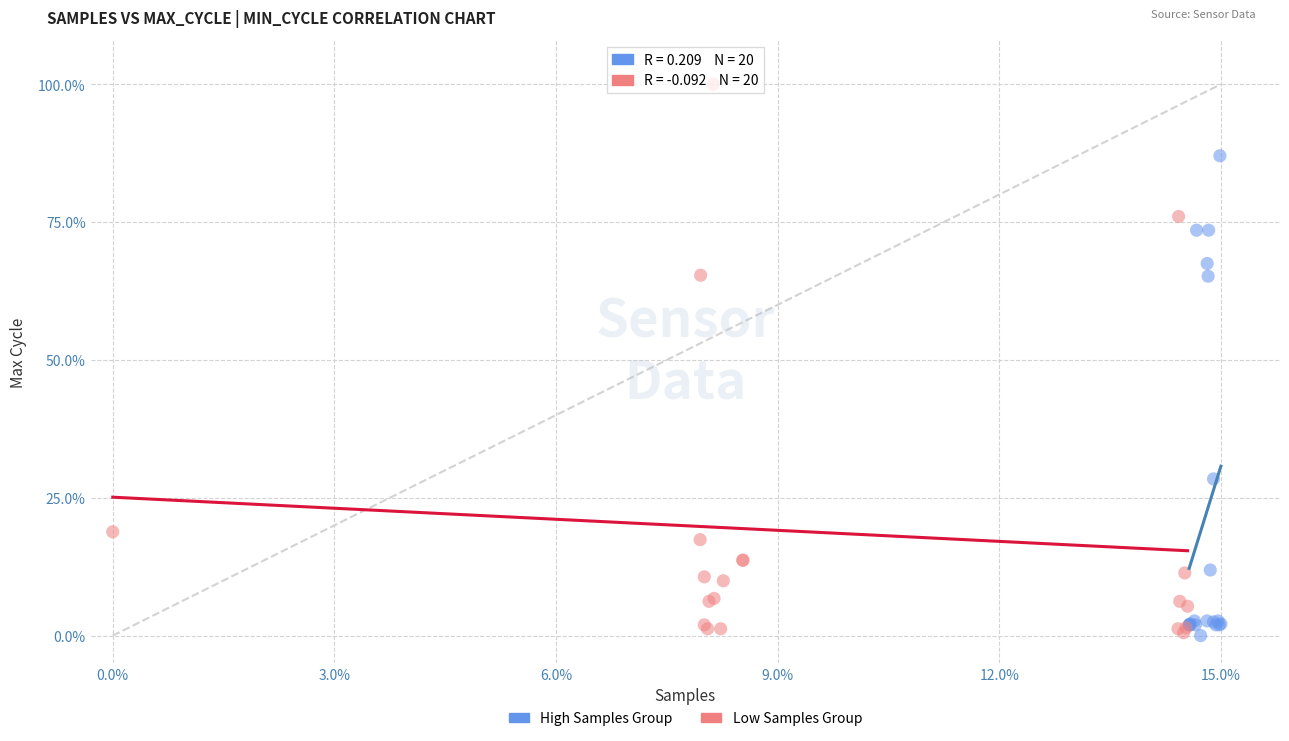

Which series contains the highest Y value?

Low Samples Group